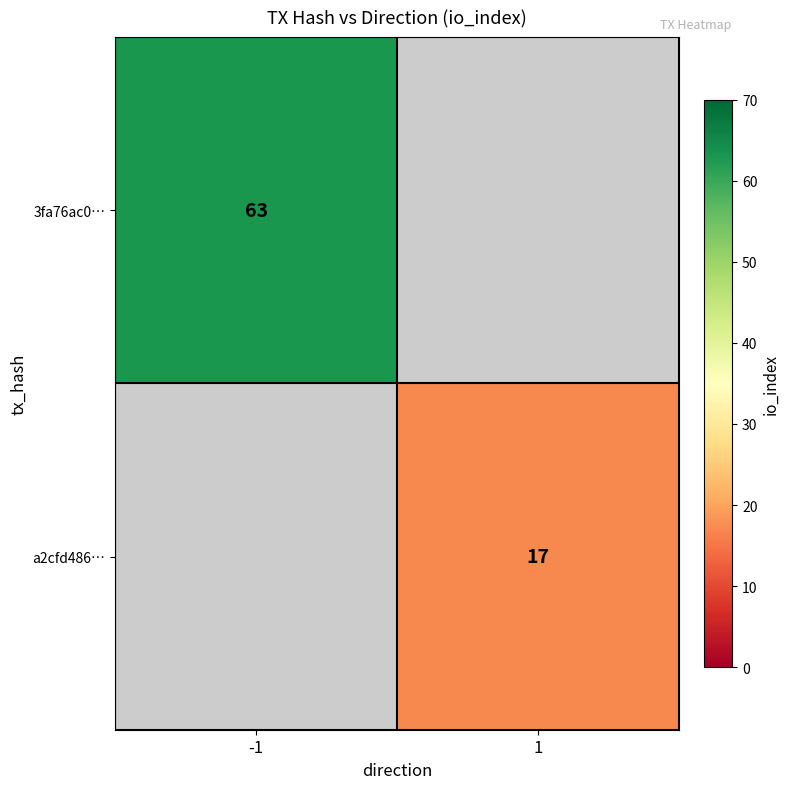

The a2cfd486… series shows 17 at 1. True or false?

True